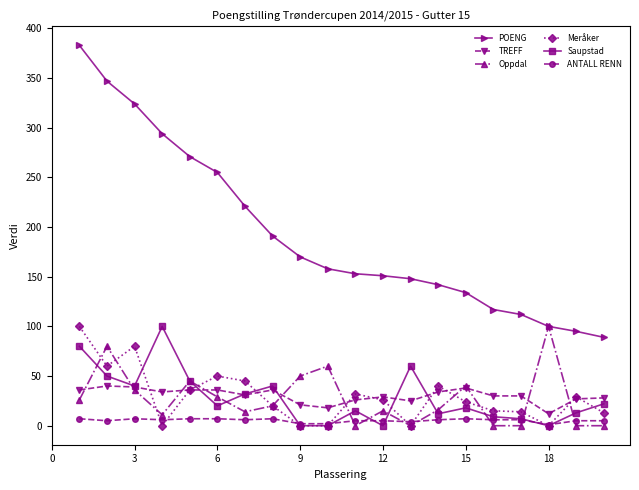

What is the sum of all Meråker values?

584